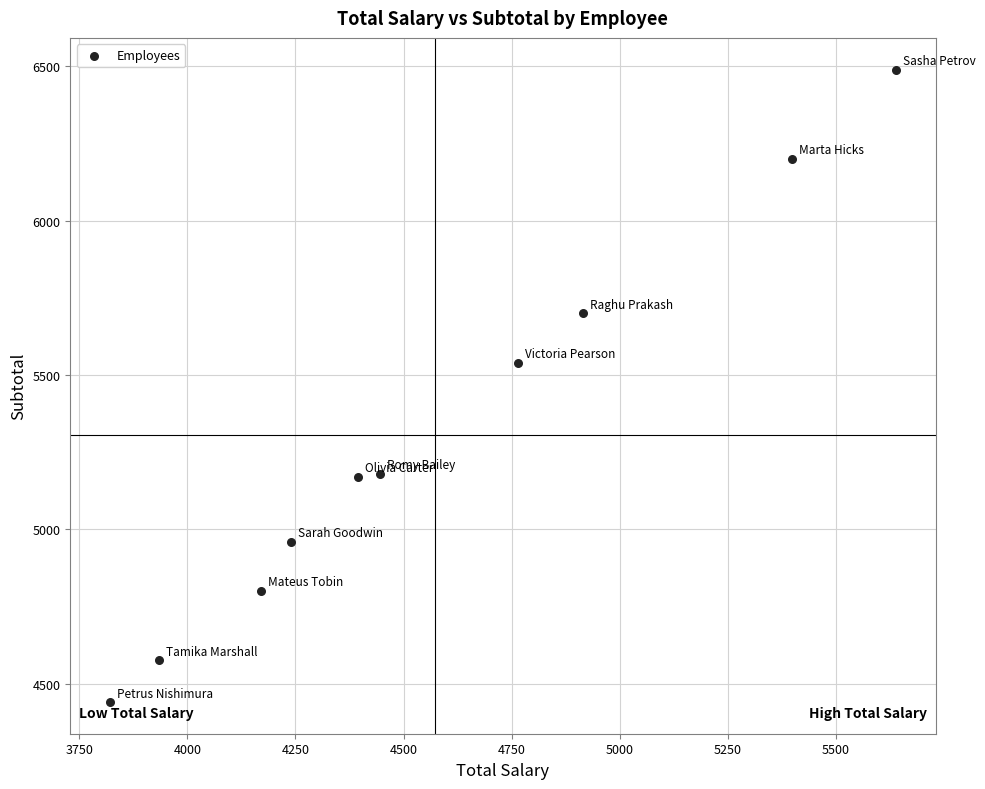

What Y value in the scatter plot is closest to 5465?

5540